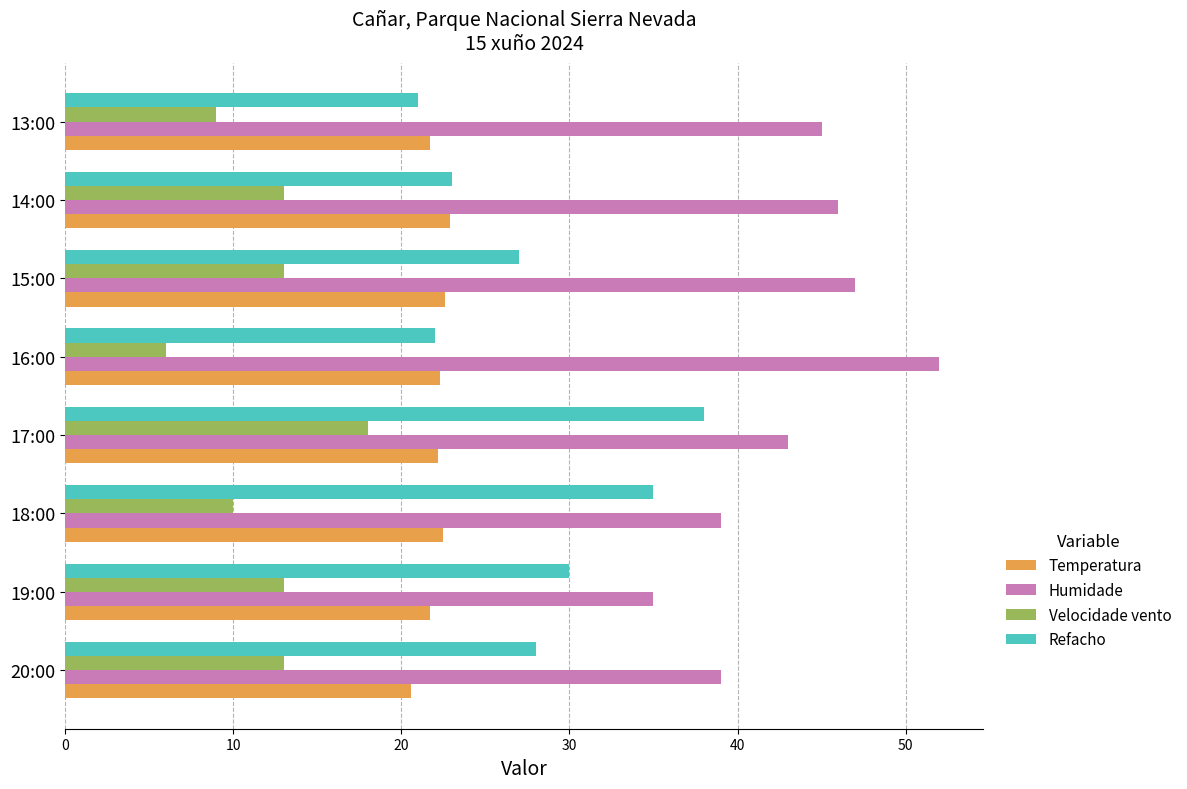

At 18:00, list the series in order from smallest to largest.

Velocidade vento, Temperatura, Refacho, Humidade